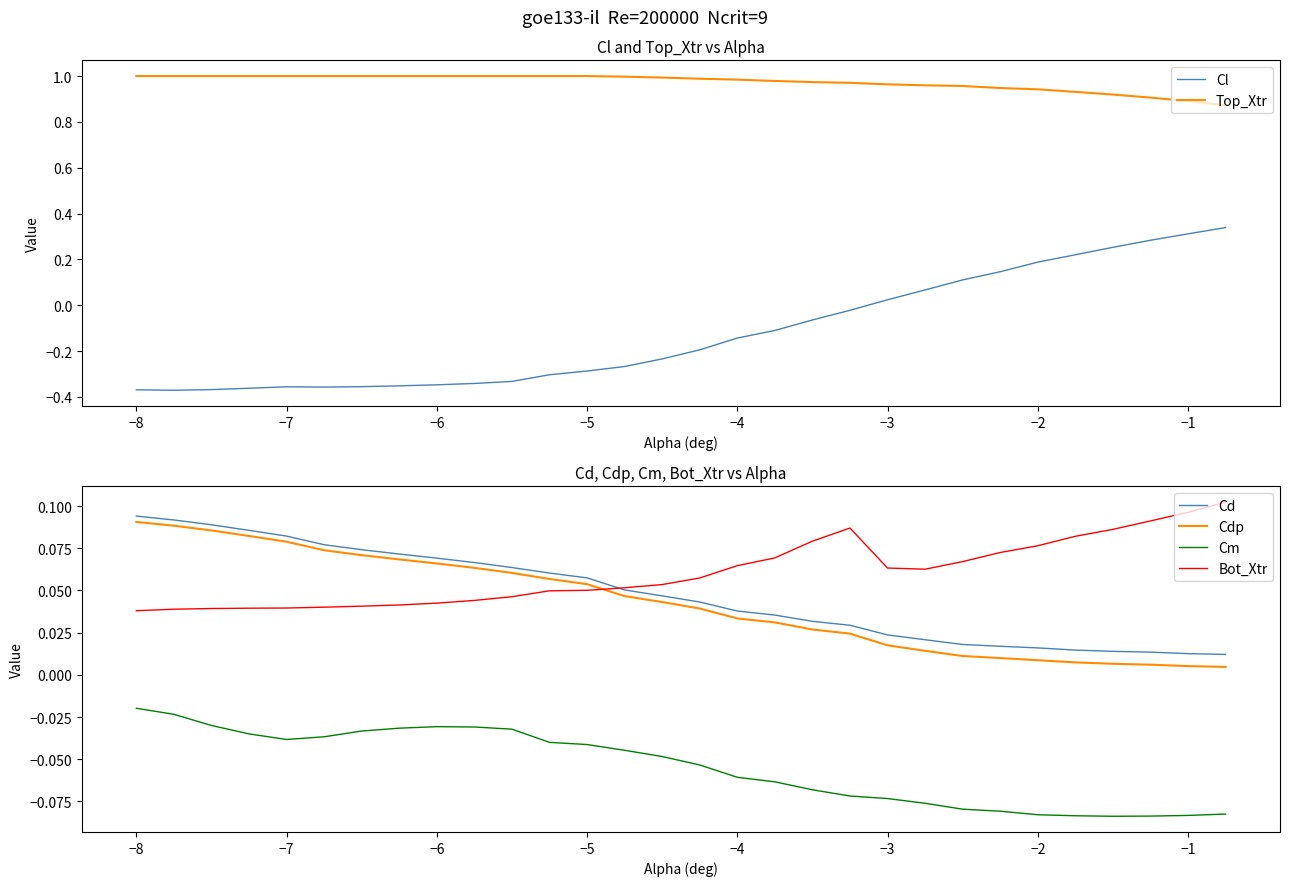

True or false: Cdp and Top_Xtr cross at least once.

False